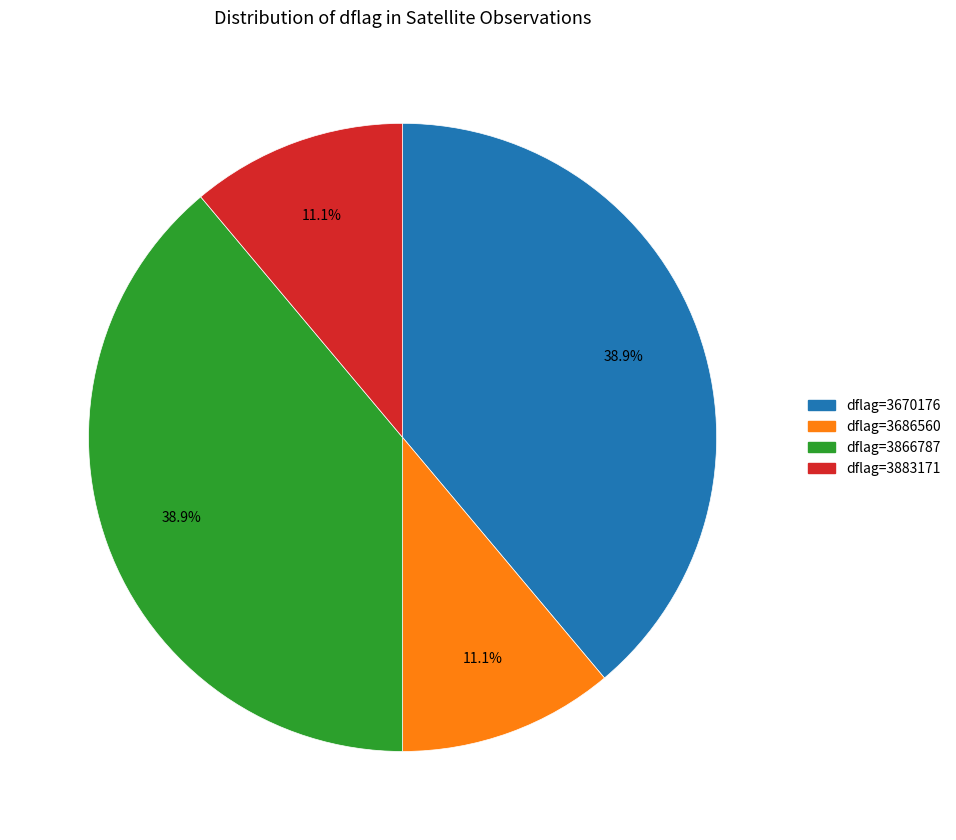

Count the number of slices in the pie.

4